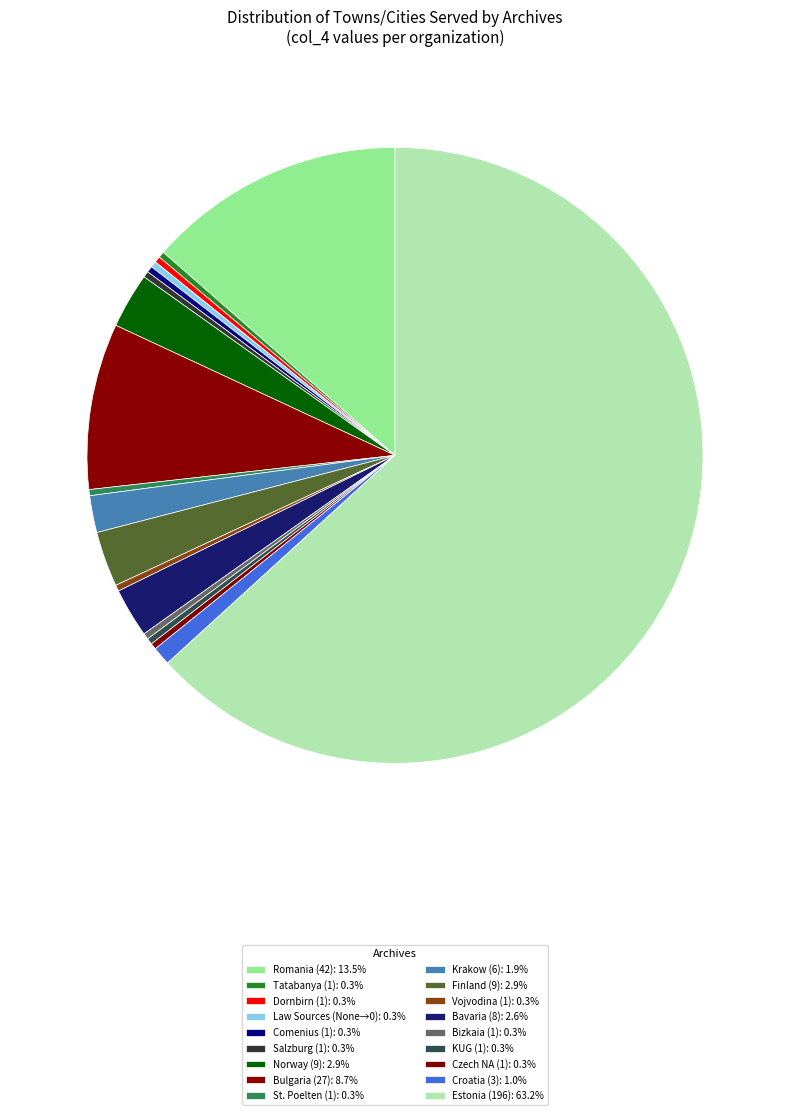

Count the number of slices in the pie.

18